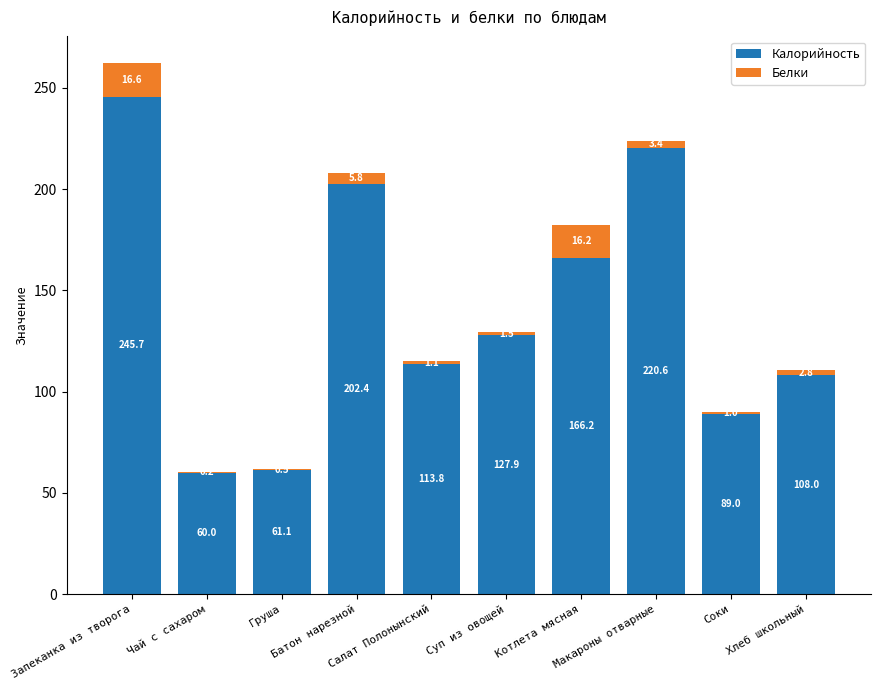

What is the highest value of the Калорийность series?

245.7